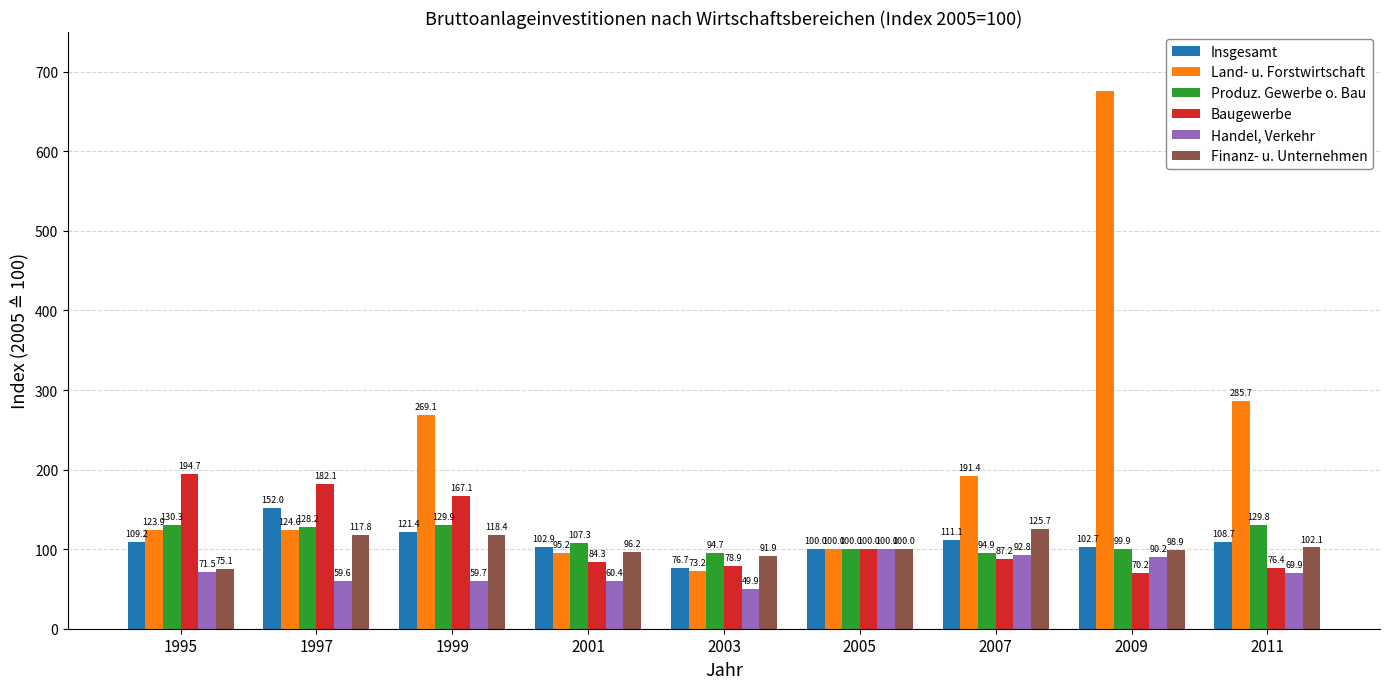

What are all the series names shown in the legend?

Insgesamt, Land- u. Forstwirtschaft, Produz. Gewerbe o. Bau, Baugewerbe, Handel, Verkehr, Finanz- u. Unternehmen